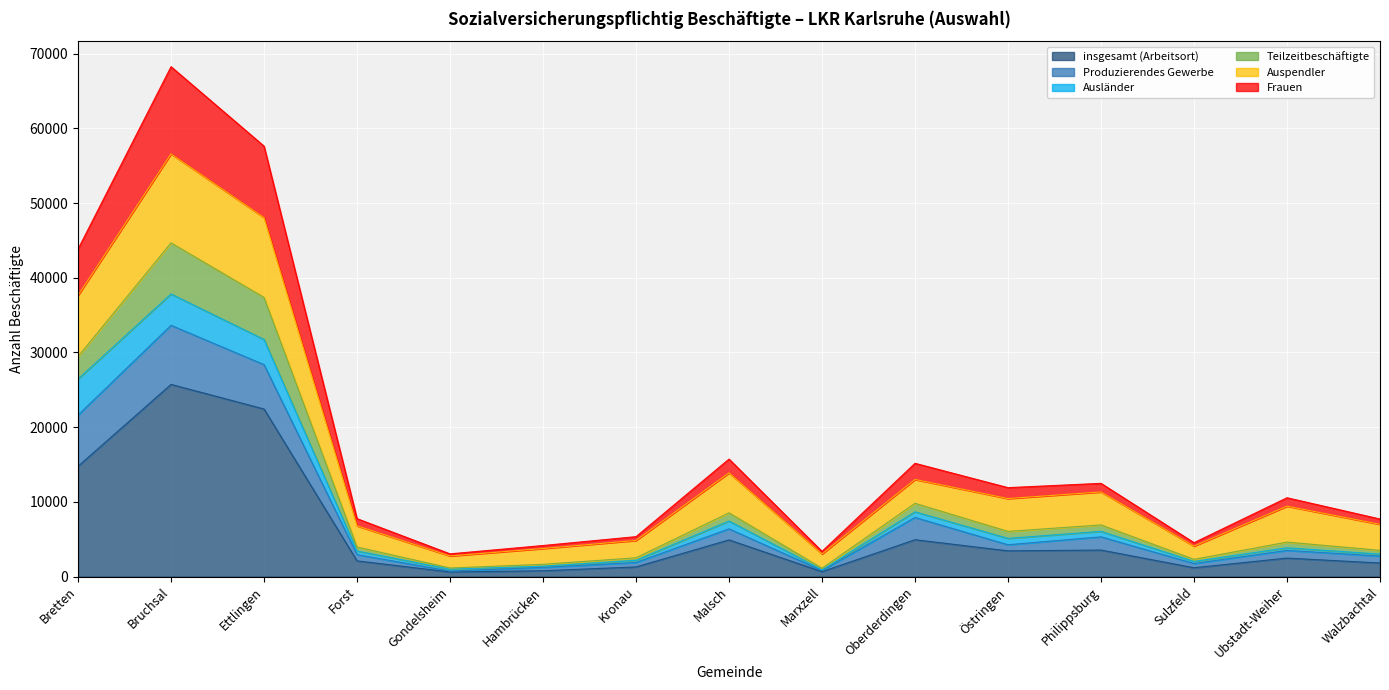

How many data points in insgesamt (Arbeitsort) are less than 2474?

7